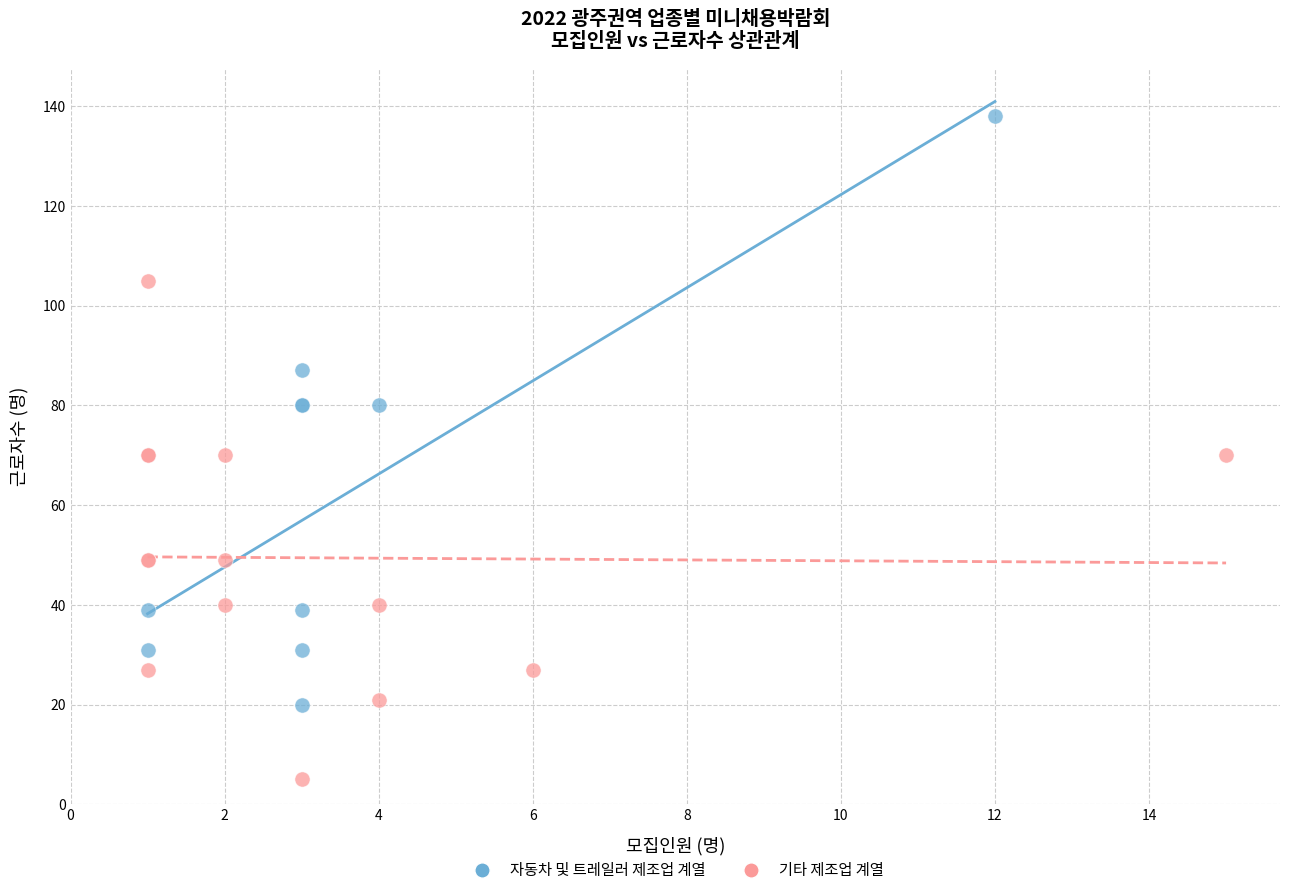

Which series has the largest Y range (max minus min)?

자동차 및 트레일러 제조업 계열